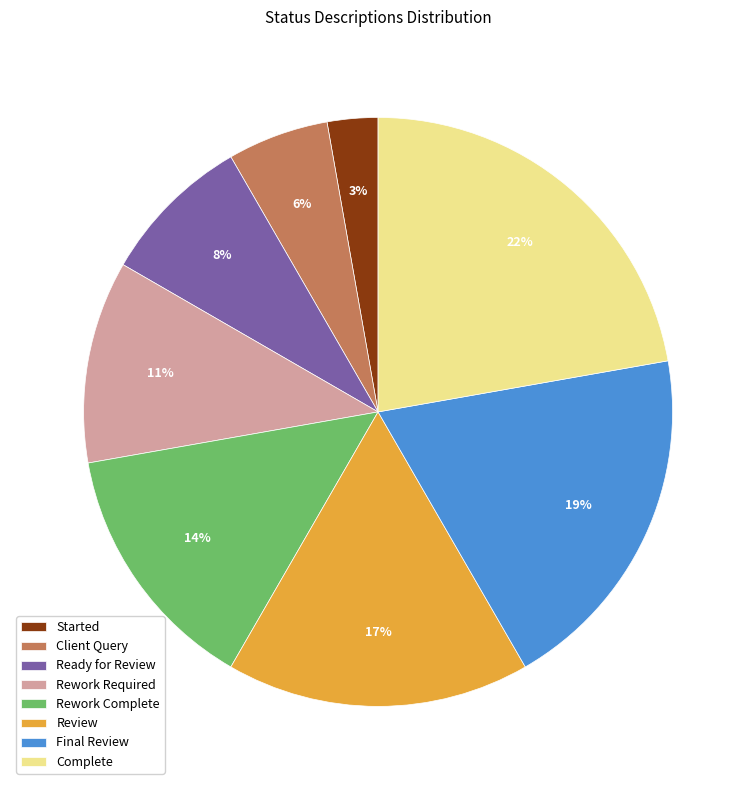

Does any single category account for the majority?

No